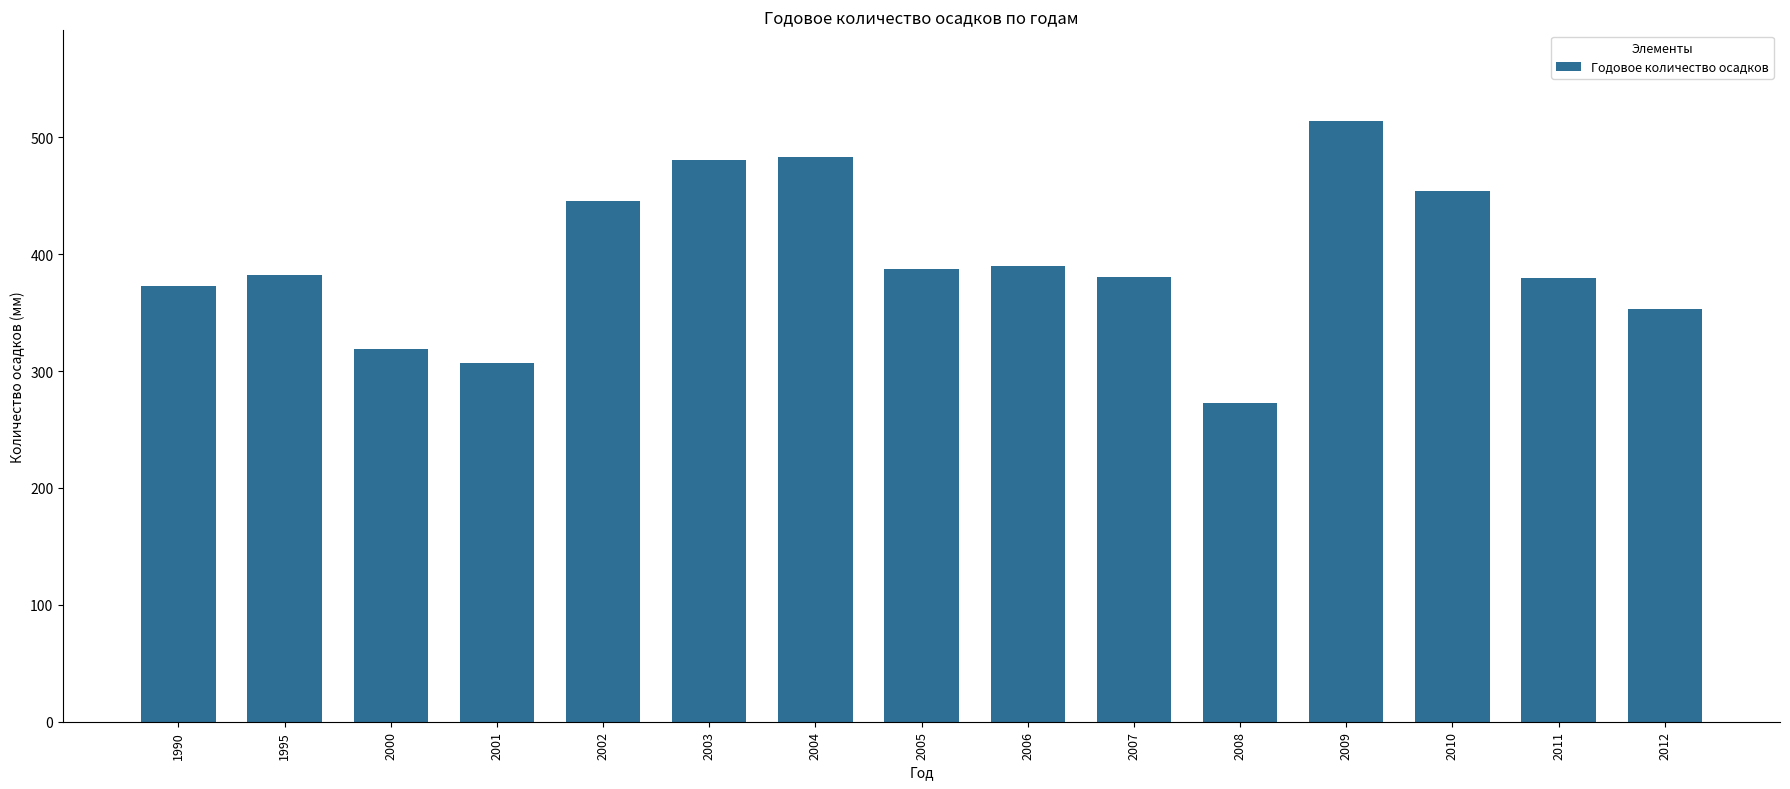

Read the value at 2010.

454.0